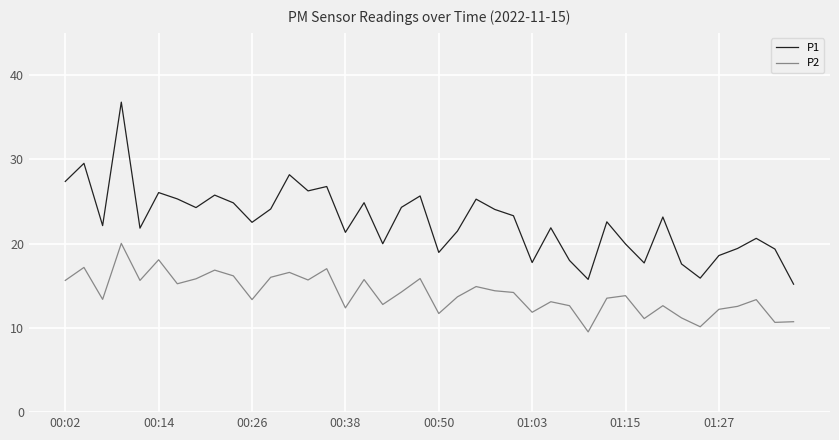

List the series in order of their peak value, lowest first.

P2, P1